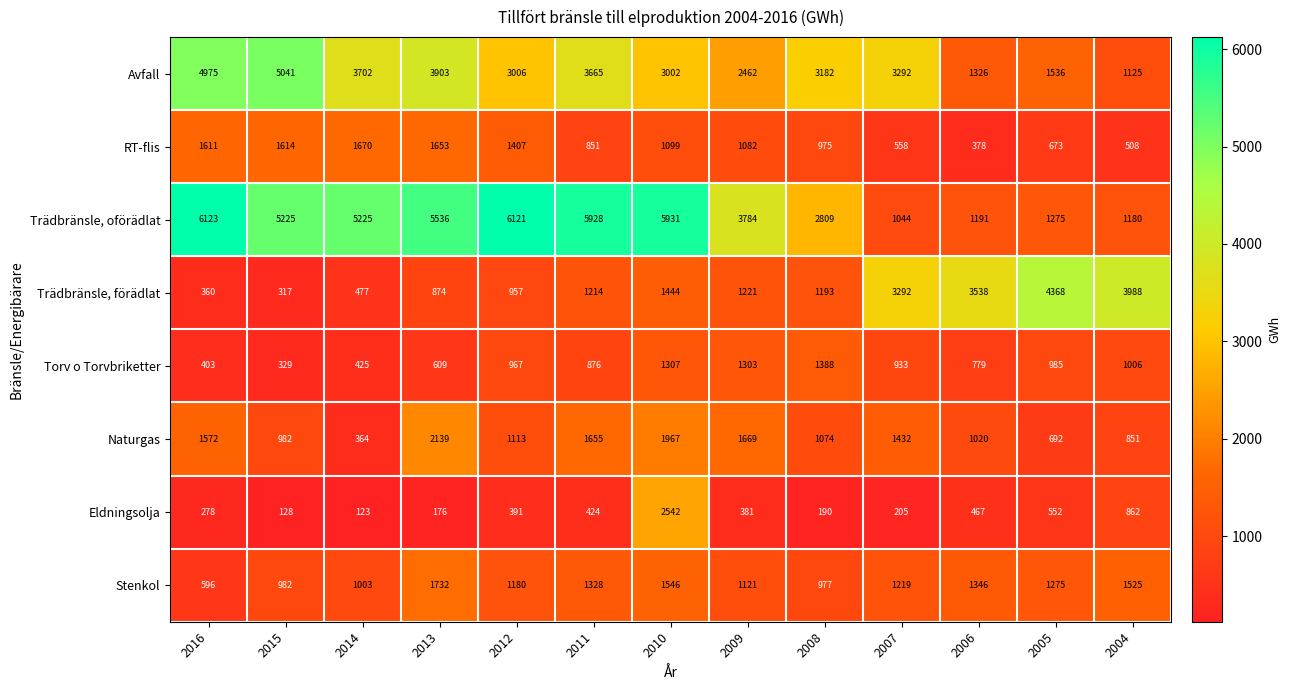

At how many categories does at least one series exceed 5175?

7